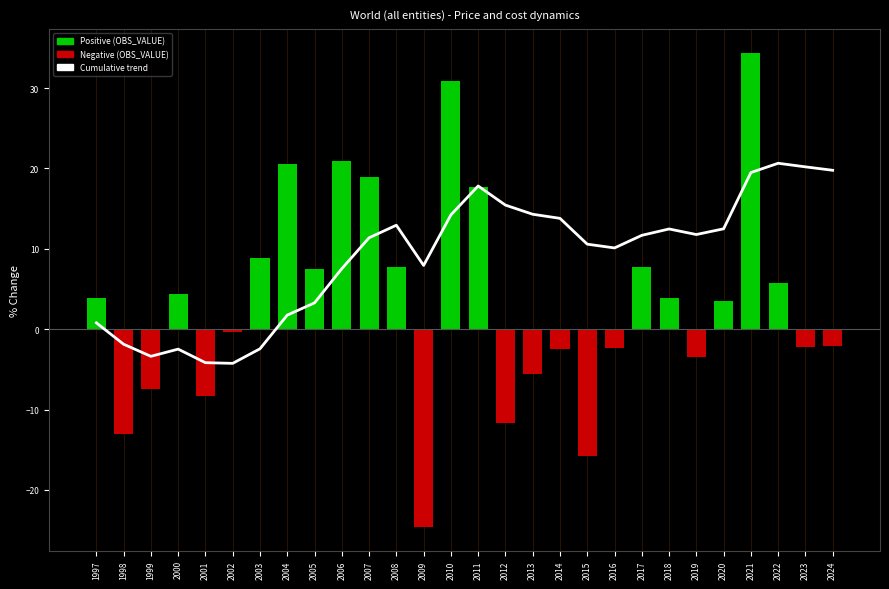

Between 2019 and 2022, which series saw the biggest shift?

OBS_VALUE